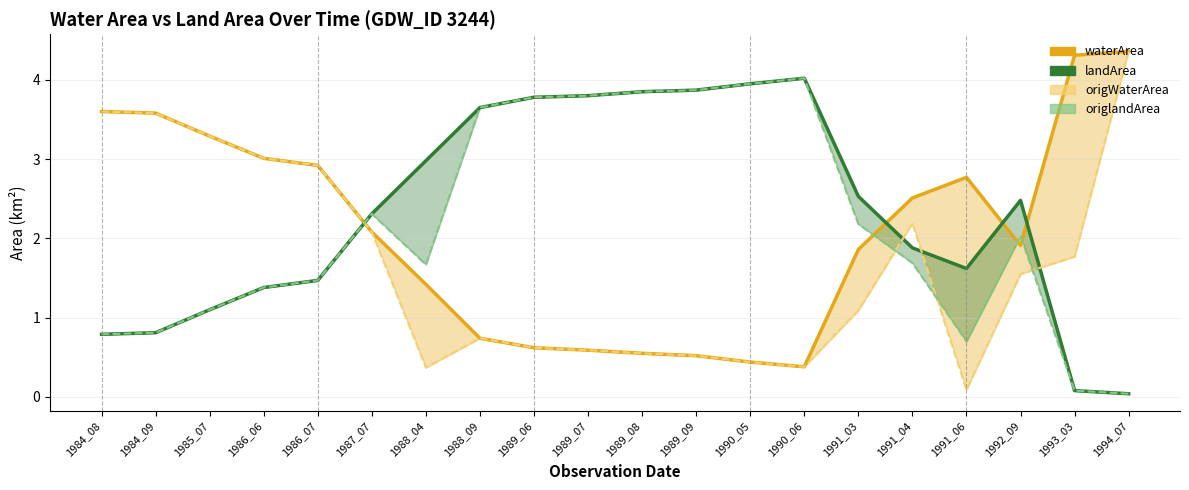

In origWaterArea, how many points are lower than both neighbors (excluding endpoints)?

3